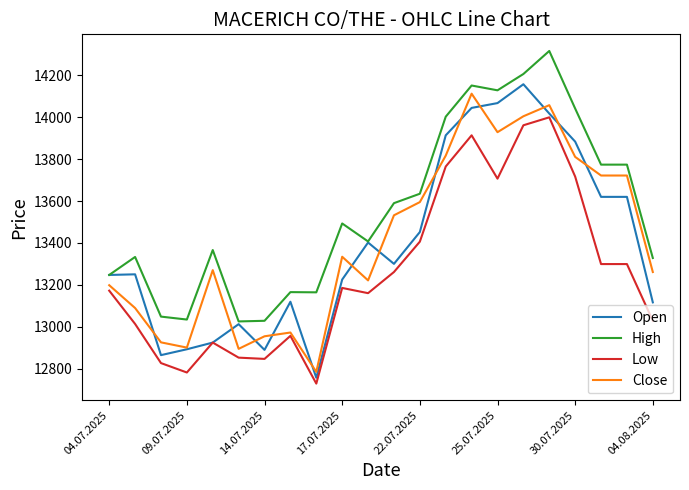

Which series has the largest range (max minus min)?

Open